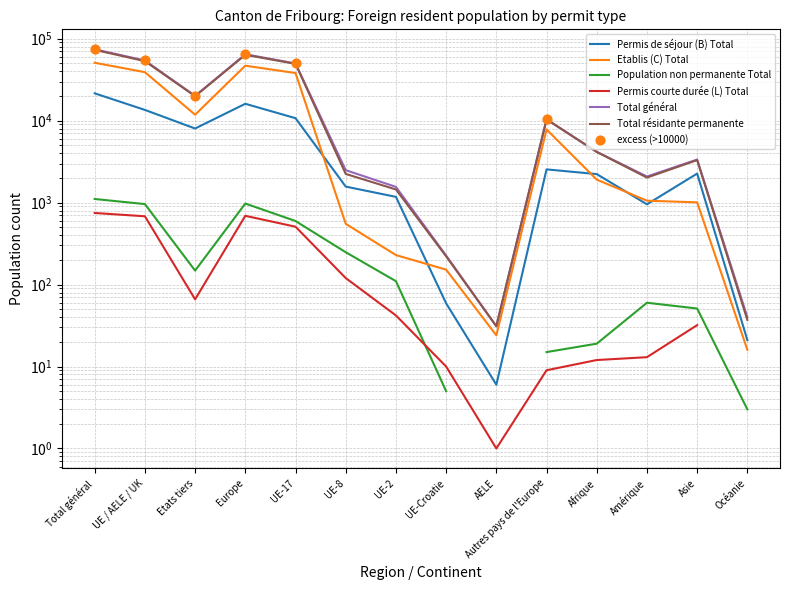

At how many categories does at least one series exceed 32264?

4